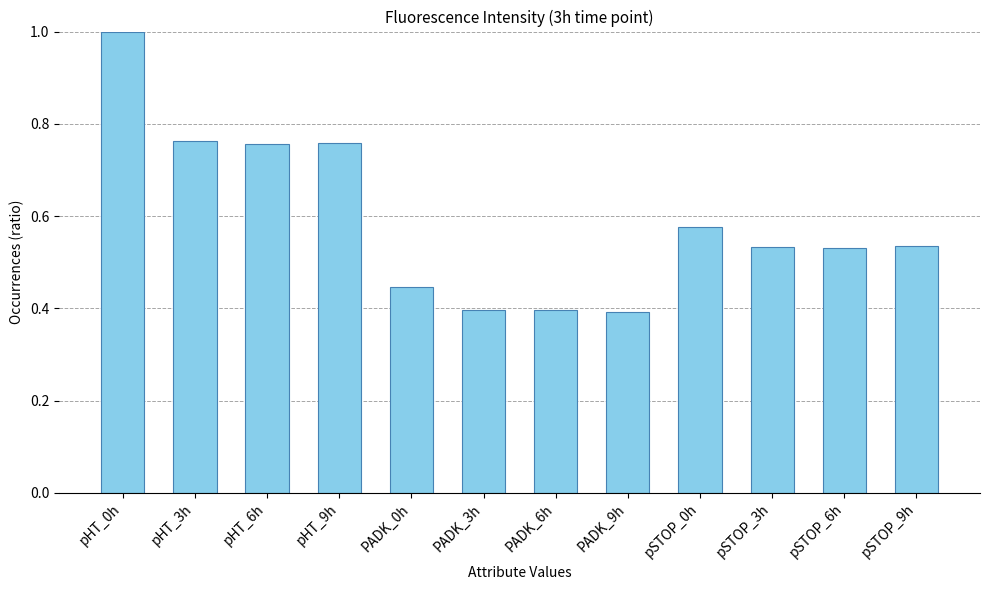

True or false: the data shows 0.3 at pHT_6h.

False